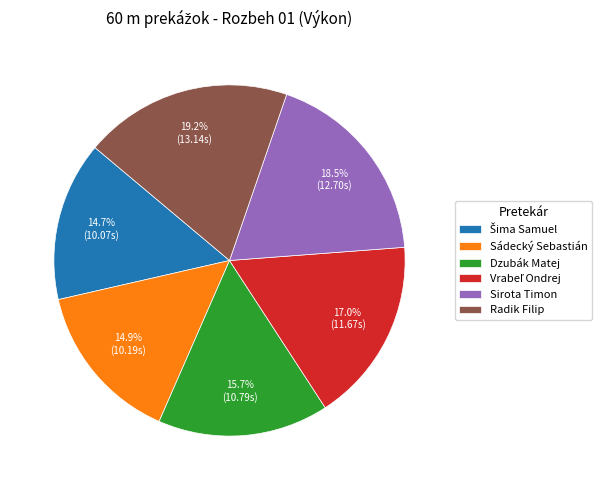

What percentage is the Sádecký Sebastián slice, to the nearest percent?

15%